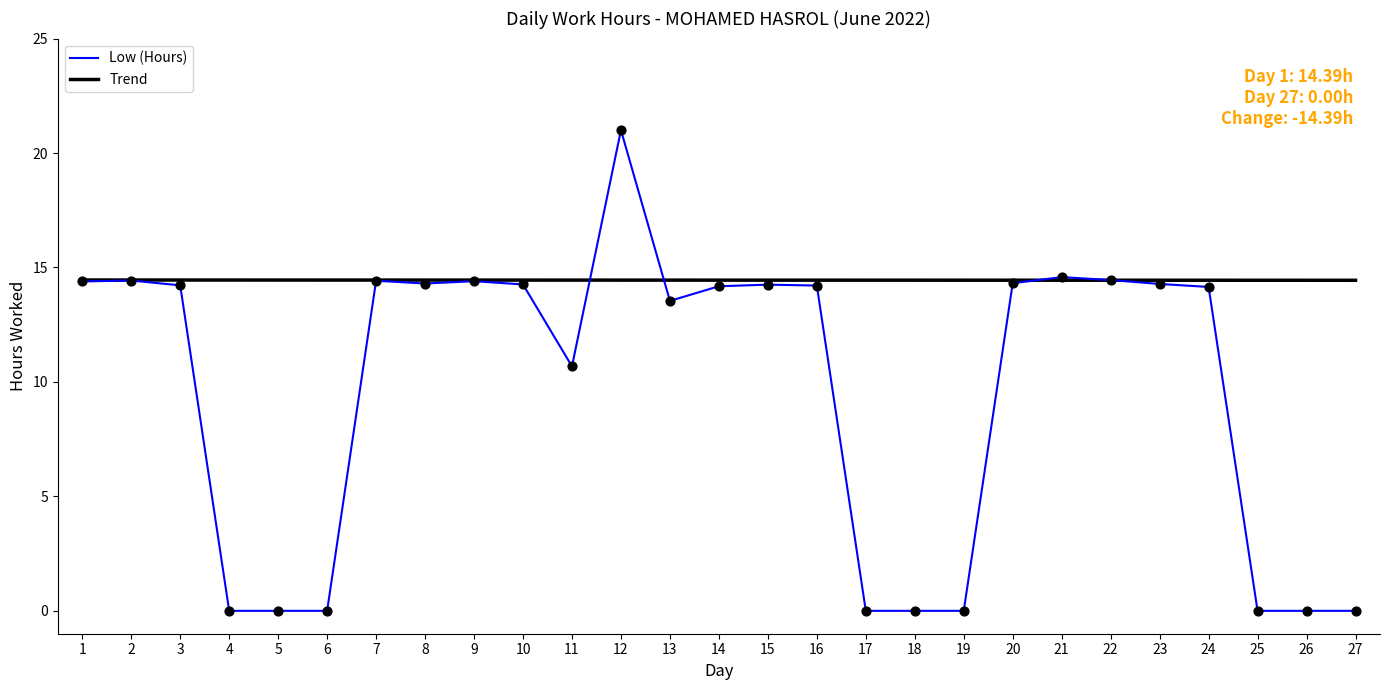

What are all the series names shown in the legend?

Low (Hours), Trend